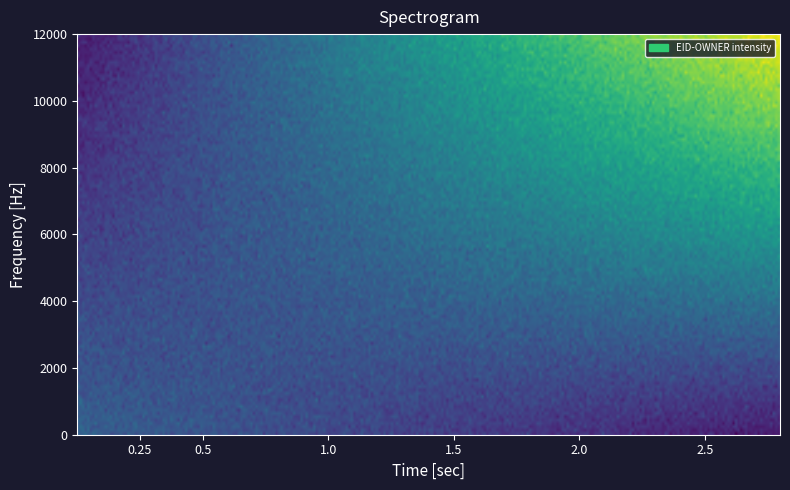

What is the sum of all 373193 values?

307184